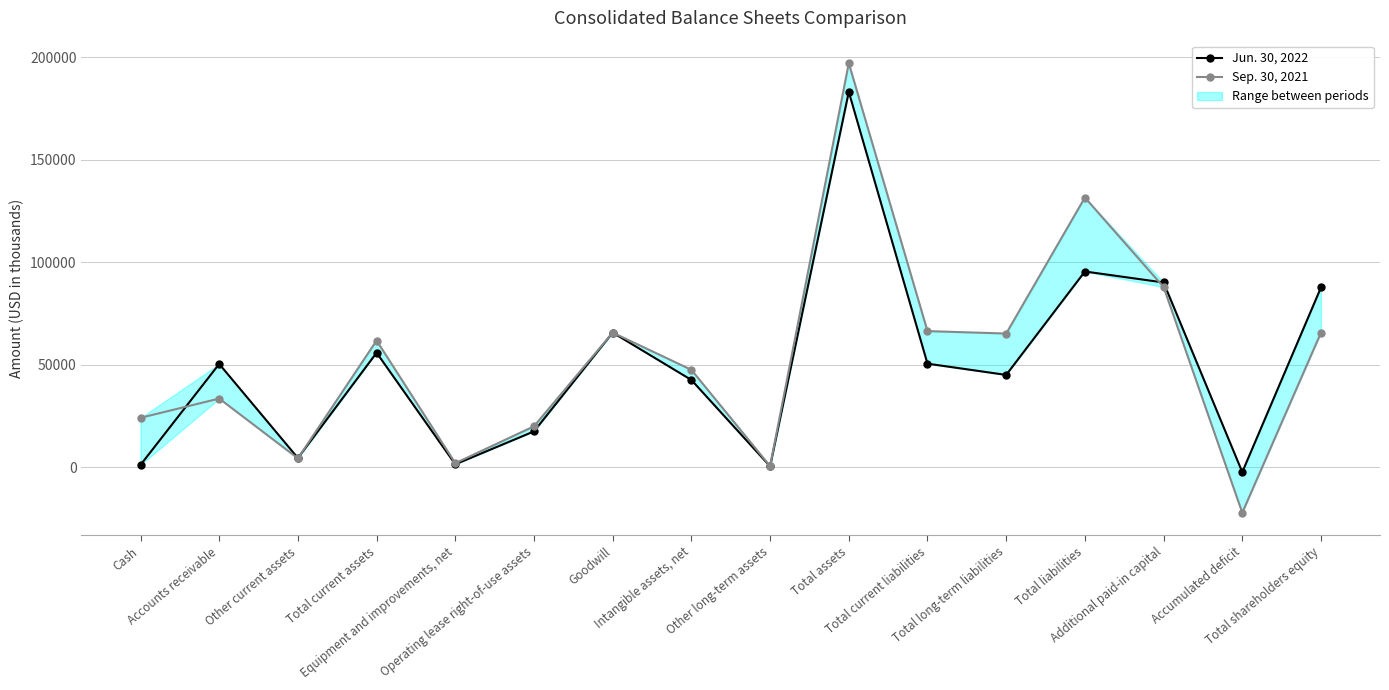

At which label does Sep. 30, 2021 reach its minimum?

Accumulated deficit